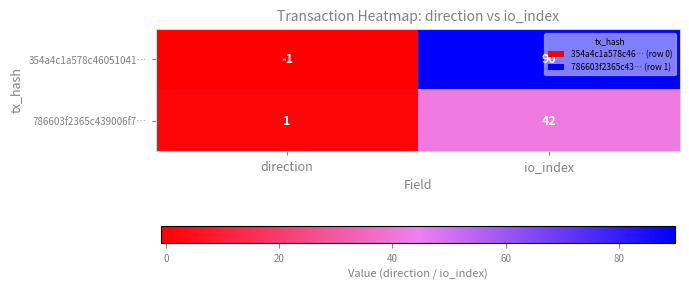

Between direction and io_index, which series saw the biggest shift?

354a4c1a578c46051041…